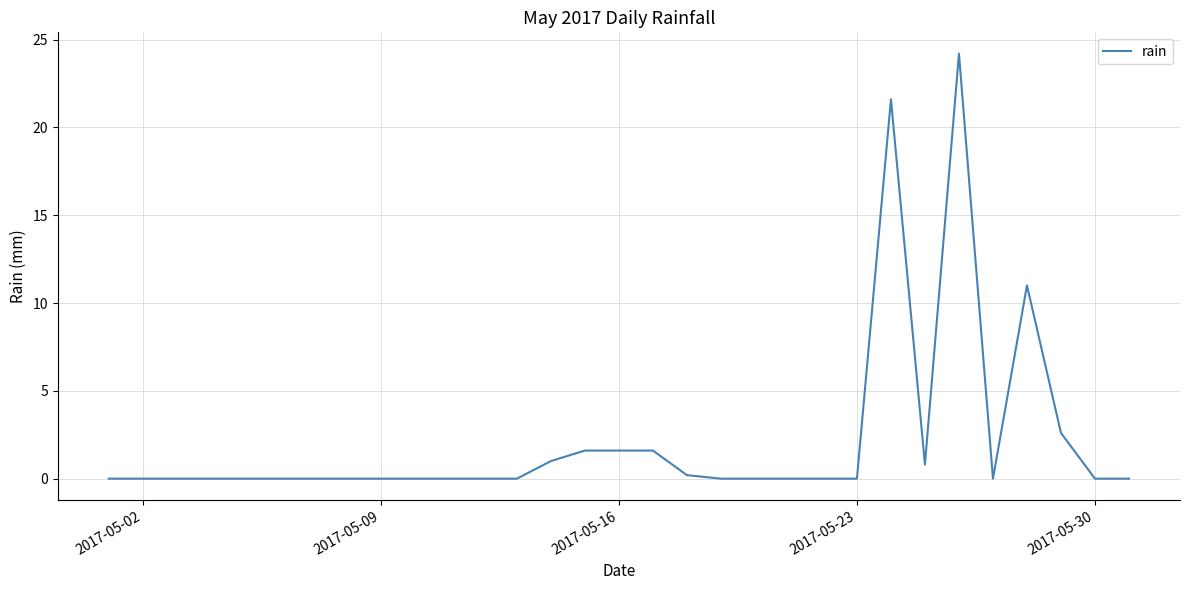

What is the maximum value shown in the chart?

24.2